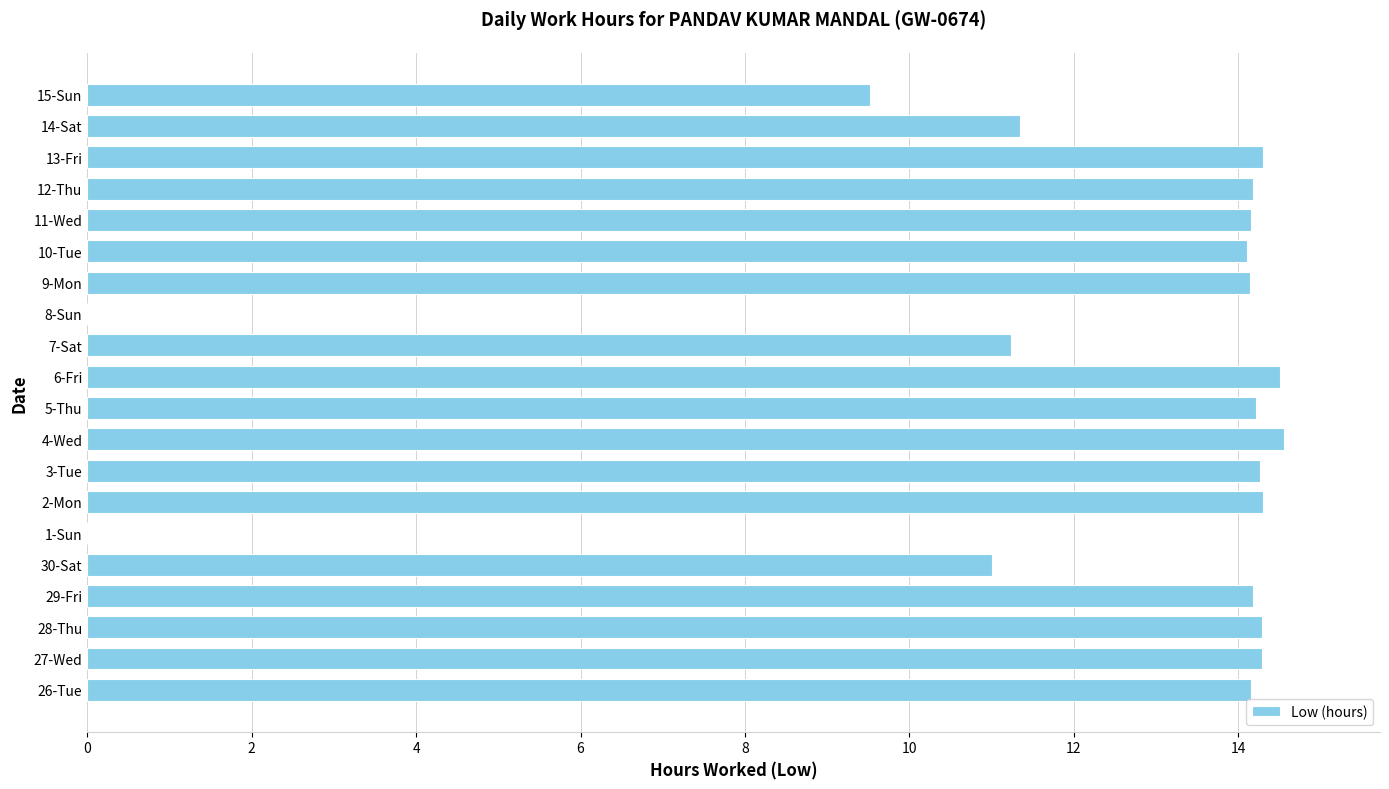

What is the ratio of the value at 14-Sat to the value at 26-Tue?

0.8